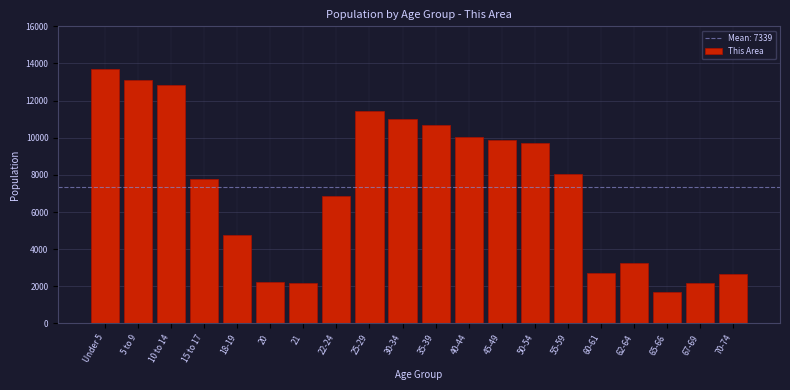

What value does the data have at 20?

2223